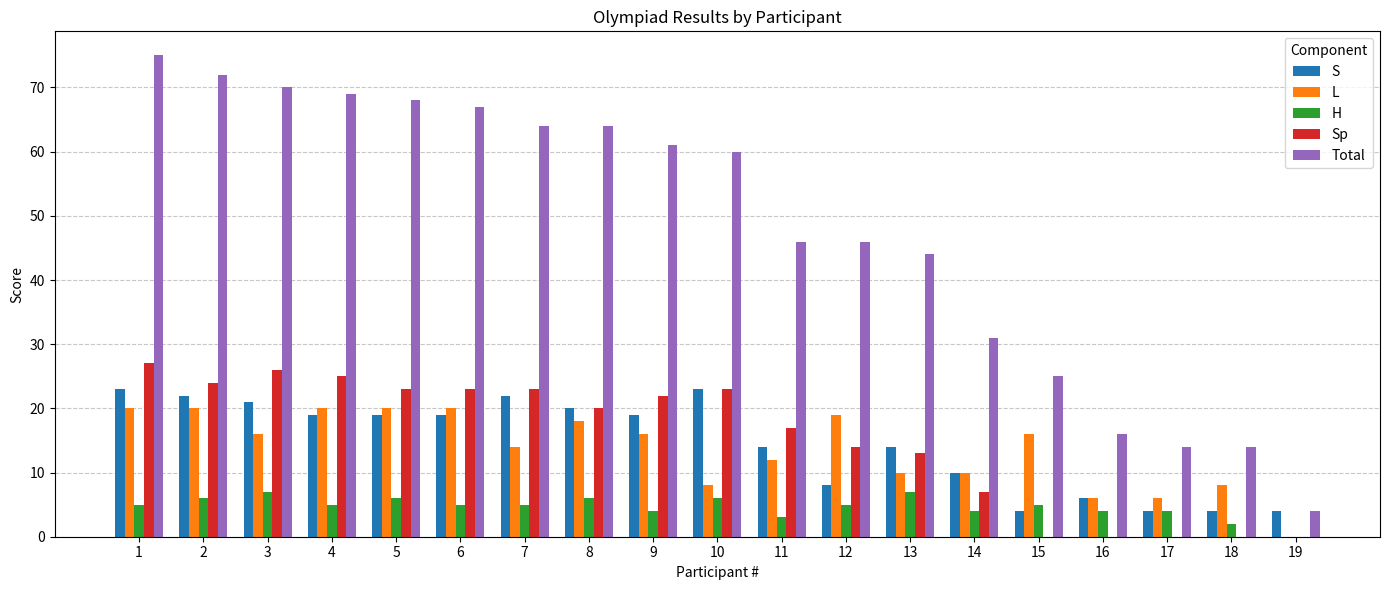

What is the sum of all S values?

275